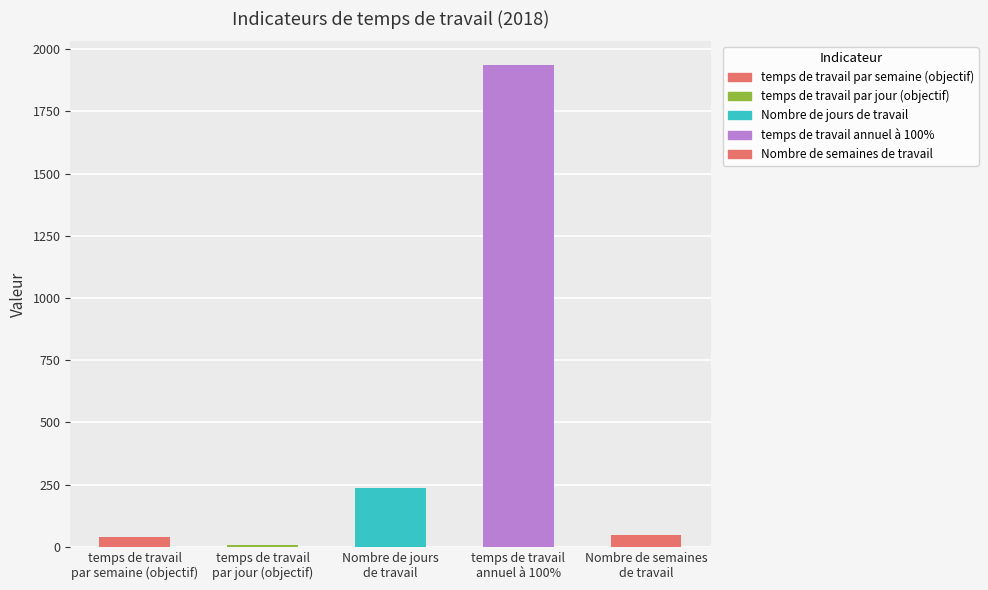

What is the value of the 3rd bar from the left?

236.0